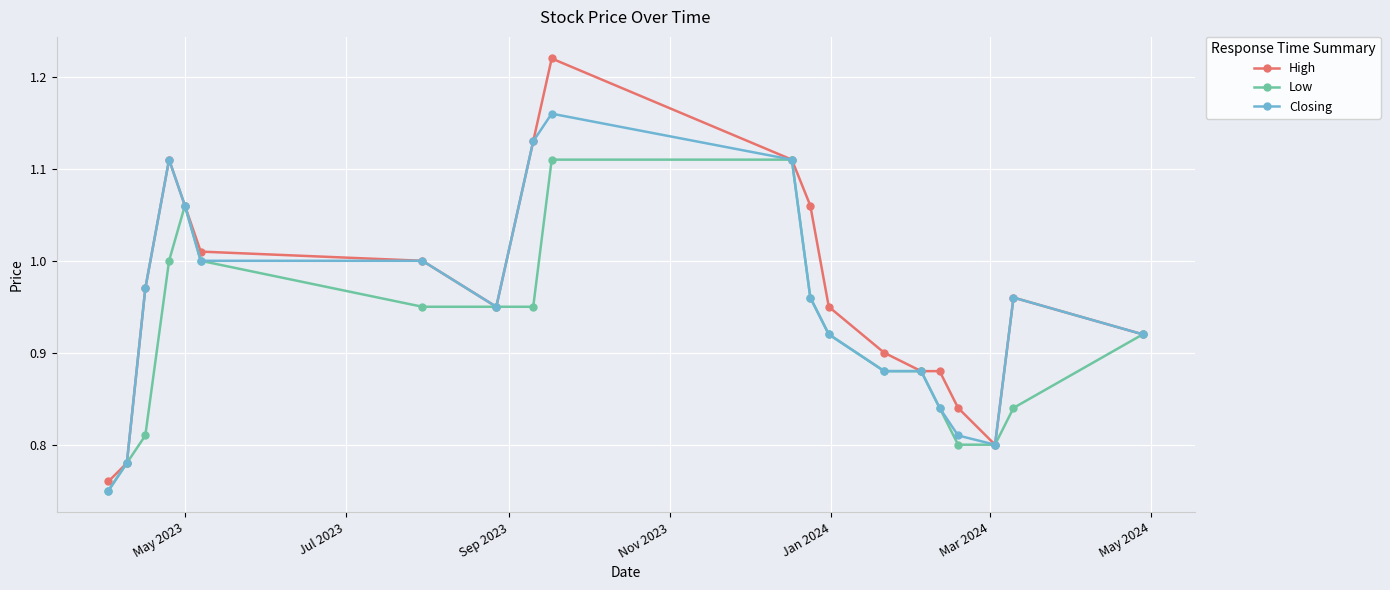

List the series in order of their overall mean, lowest first.

Low, Closing, High